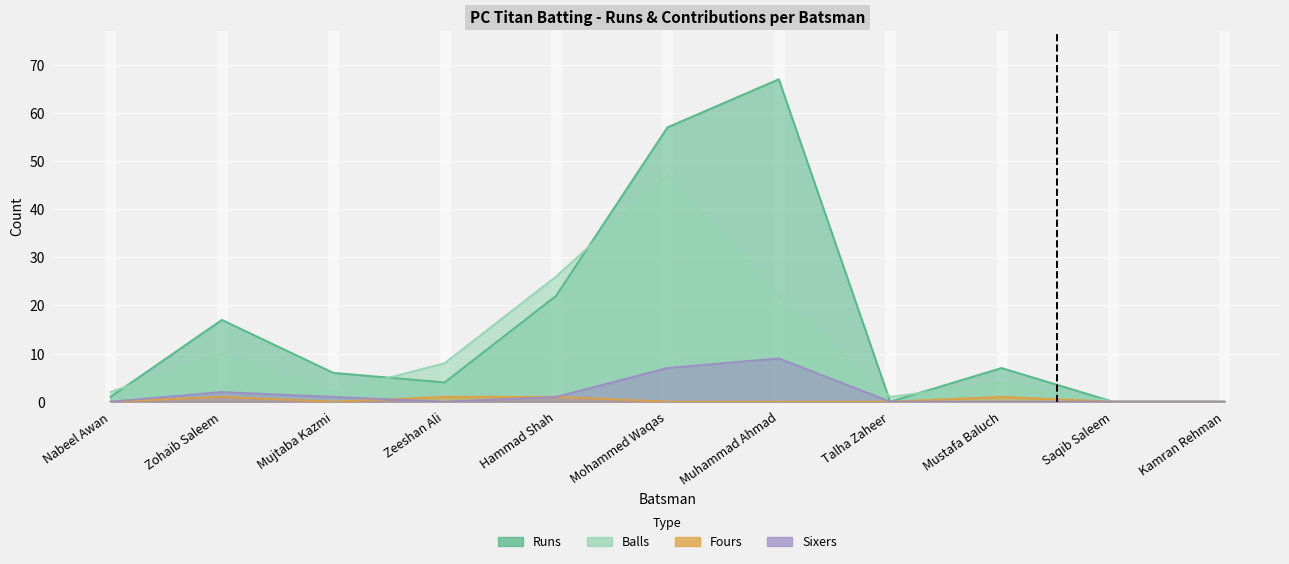

At which category does Balls reach its first local peak?

Zohaib Saleem